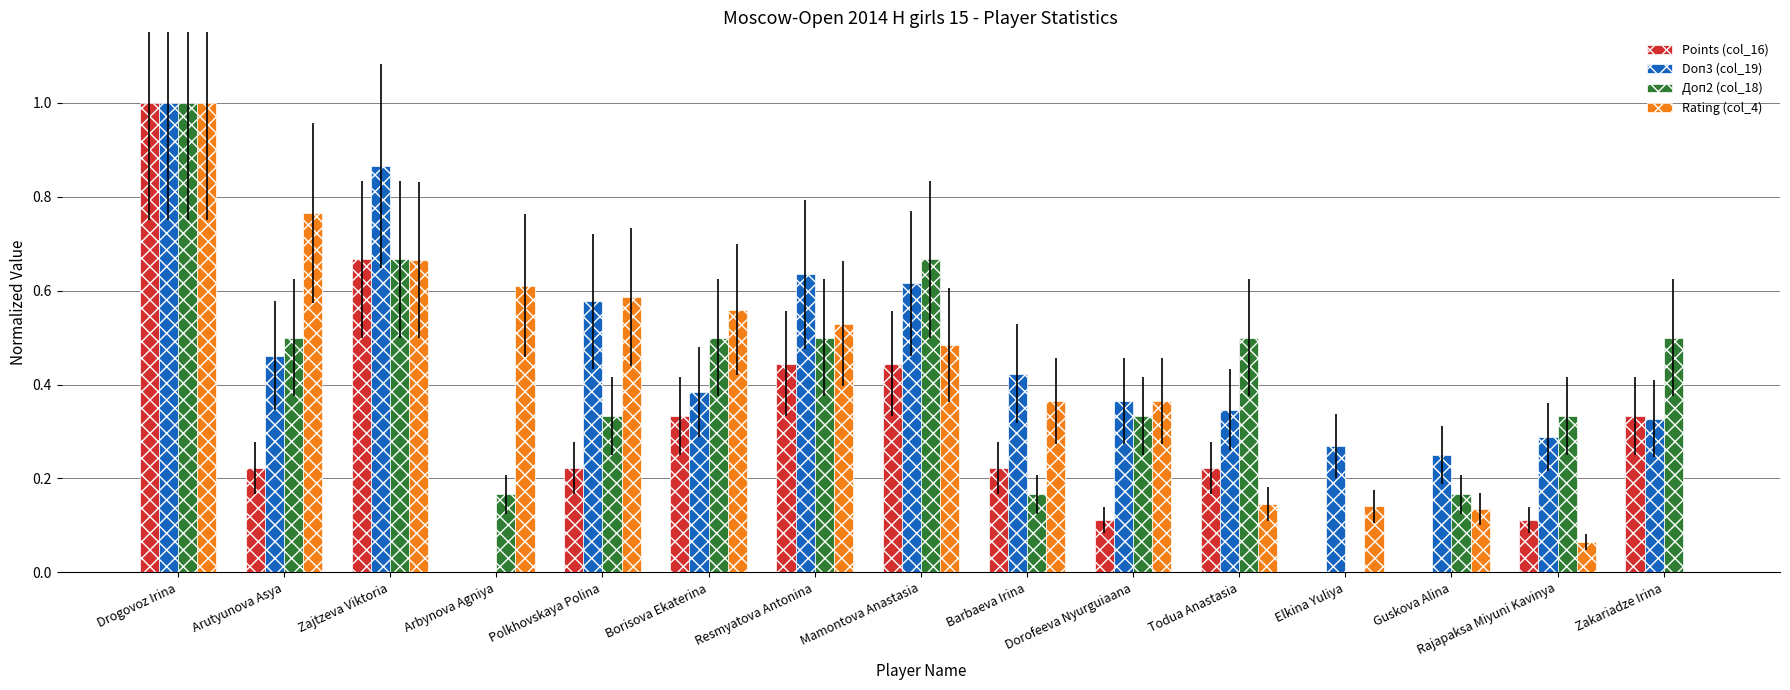

How many series are shown in this chart?

4